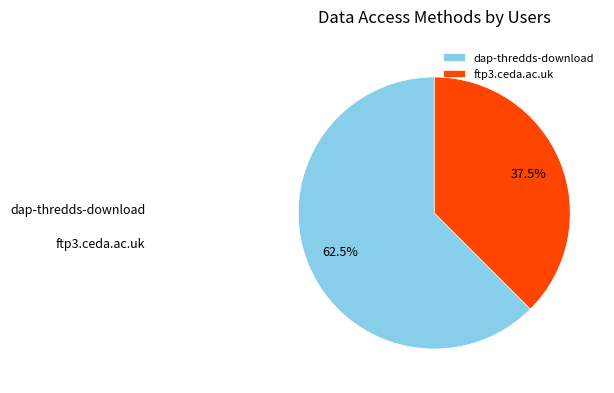

What is the largest slice in the pie chart?

dap-thredds-download